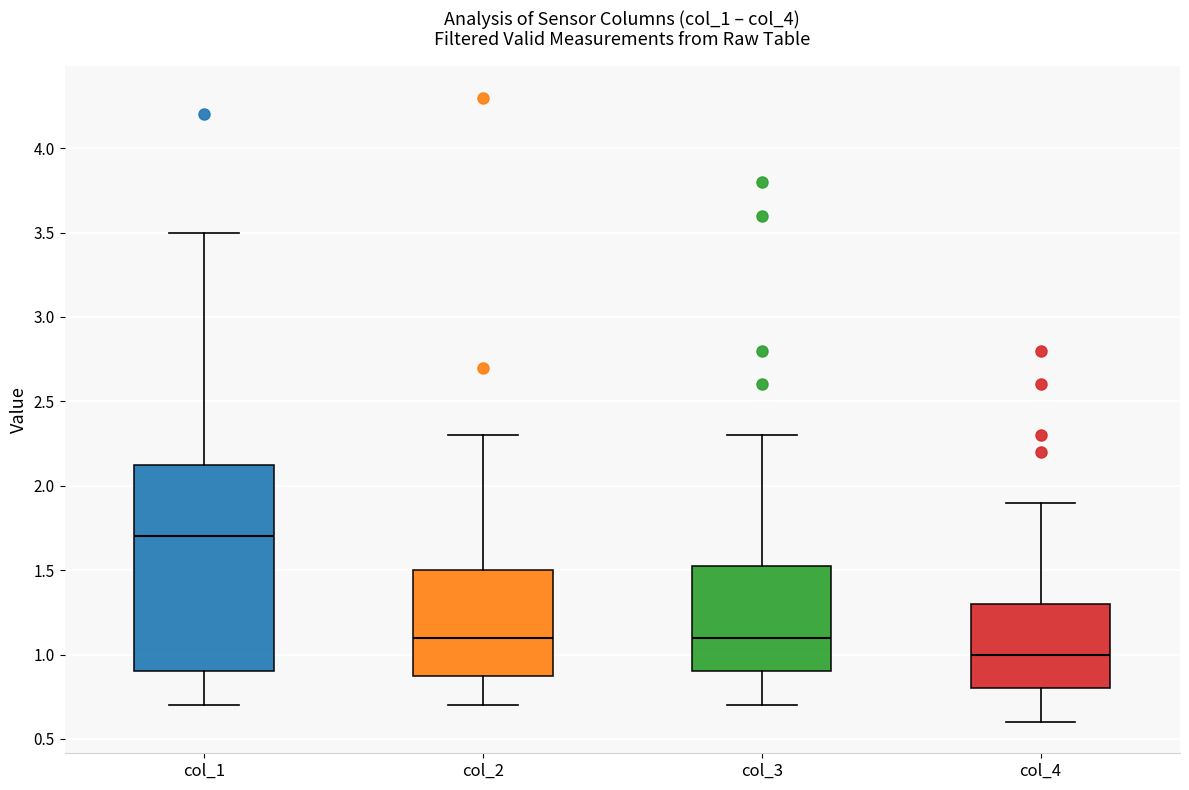

Reading left to right, read every box against the y-axis: the position of its median line, the range the box covers, and the ends of its whiskers. The values are not printed on the chart, so give them approximately, as read against the axis.

col_1: median 1.70, box 0.90 to 2.15, whiskers 0.70 to 3.50
col_2: median 1.10, box 0.90 to 1.50, whiskers 0.70 to 2.30
col_3: median 1.10, box 0.90 to 1.55, whiskers 0.70 to 2.30
col_4: median 1.00, box 0.80 to 1.30, whiskers 0.60 to 1.90